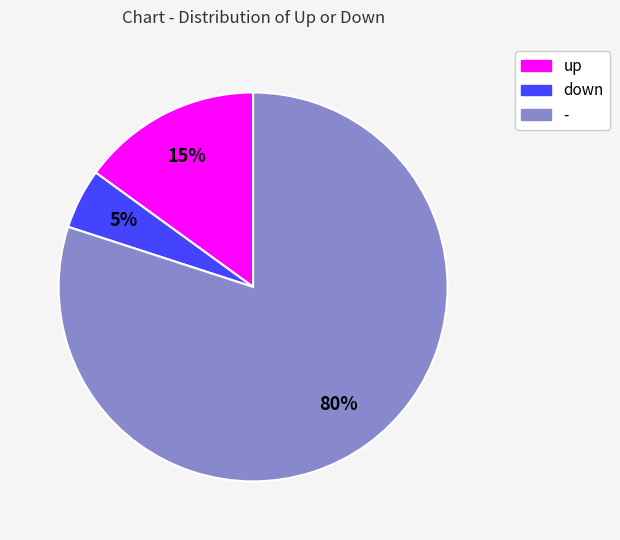

What is the smallest slice in the pie chart?

down